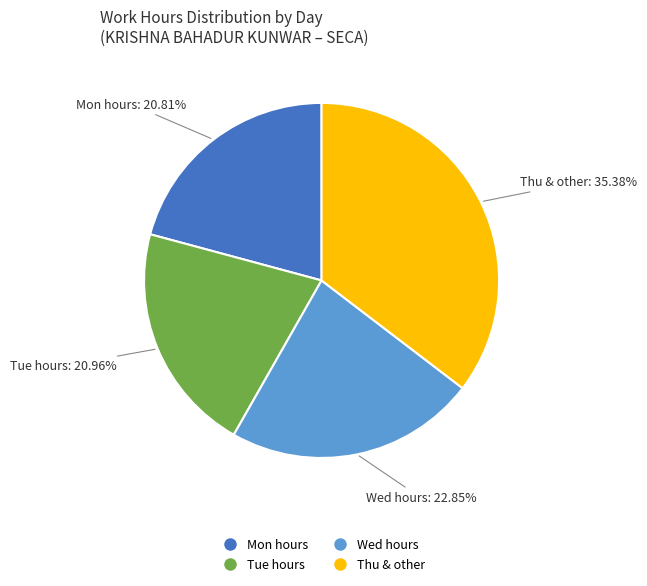

Is there a majority slice in this chart?

No